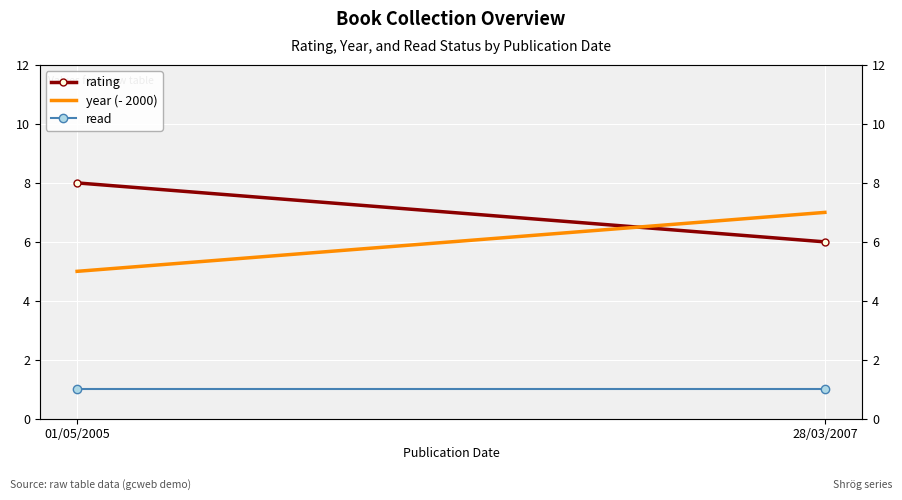

What is the label of the 2nd point from the right?

01/05/2005